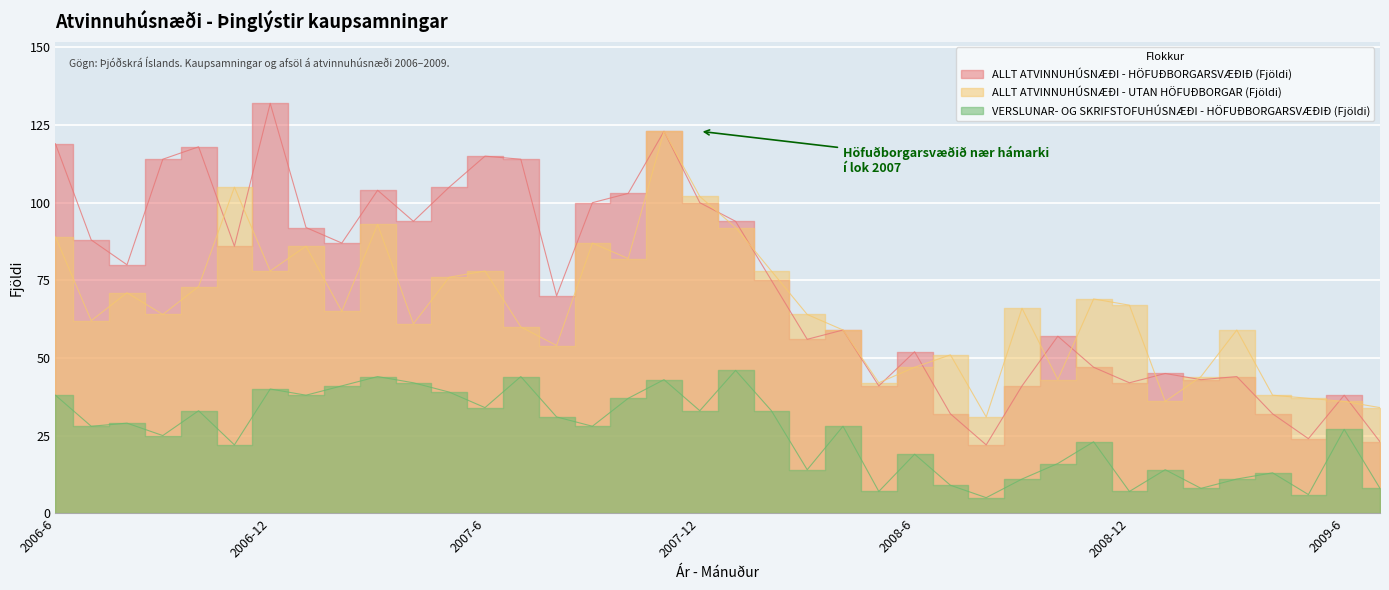

Reading left to right, what are all the values shown in this chart?

ALLT ATVINNUHÚSNÆÐI - HÖFUÐBORGARSVÆÐIÐ (Fjöldi): 119	88	80	114	118	86	132	92	87	104	94	105	115	114	70	100	103	123	100	94	75	56	59	41	52	32	22	41	57	47	42	45	43	44	32	24	38	23
ALLT ATVINNUHÚSNÆÐI - UTAN HÖFUÐBORGAR (Fjöldi): 89	62	71	64	73	105	78	86	65	93	61	76	78	60	54	87	82	123	102	92	78	64	59	42	47	51	31	66	43	69	67	36	44	59	38	37	36	34
VERSLUNAR- OG SKRIFSTOFUHÚSNÆÐI - HÖFUÐBORGARSVÆÐIÐ (Fjöldi): 38	28	29	25	33	22	40	38	41	44	42	39	34	44	31	28	37	43	33	46	33	14	28	7	19	9	5	11	16	23	7	14	8	11	13	6	27	8